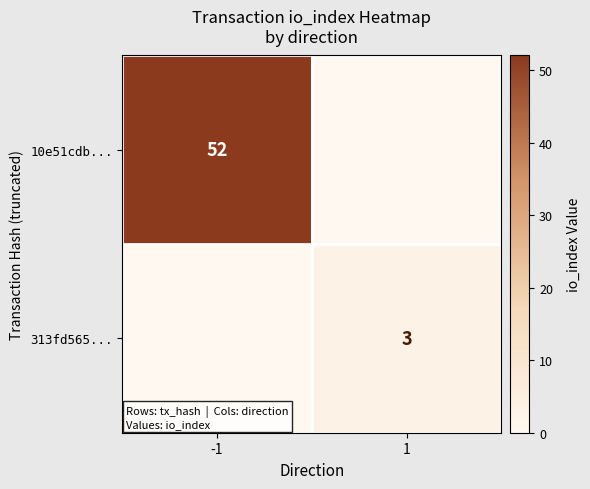

The value of 10e51cdb... at -1 is 71. True or false?

False